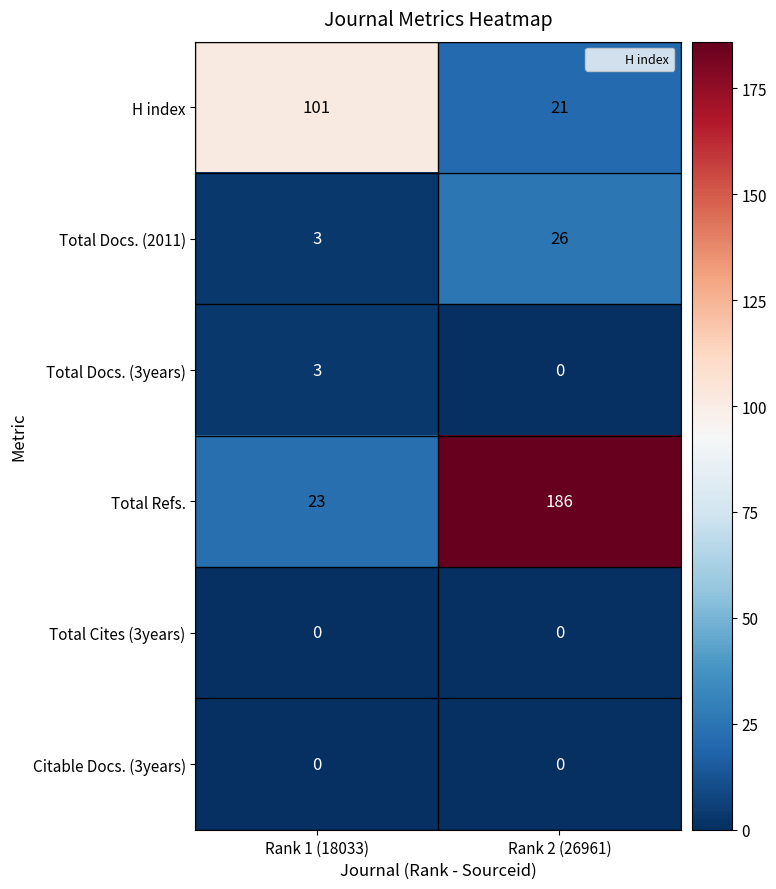

What is the difference between the maximum and minimum values in the Total Docs. (2011) series?

23